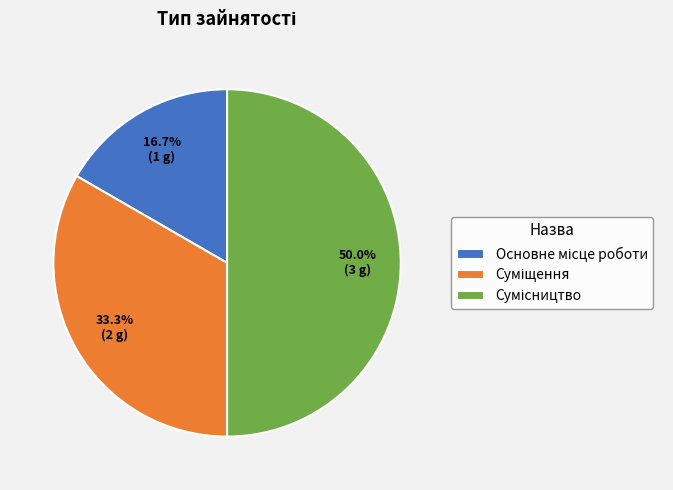

Do Суміщення and Основне місце роботи together represent more than half of the pie?

No